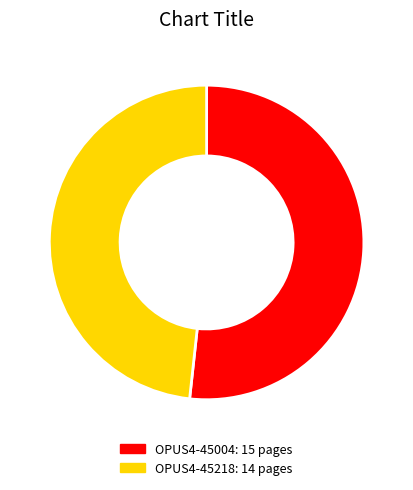

Is it true that OPUS4-45218 is 48% of the pie?

True